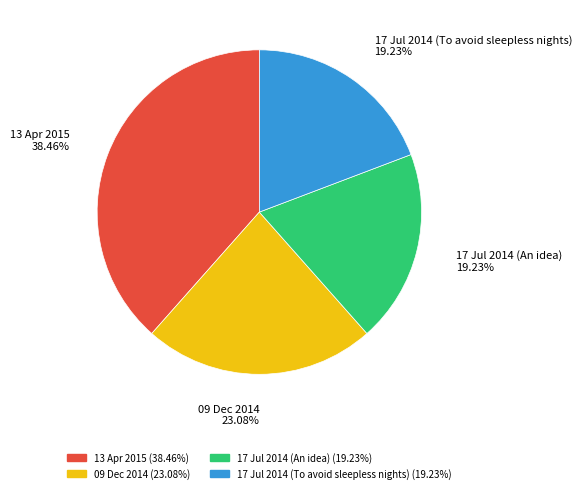

Which slice is the largest?

13 Apr 2015